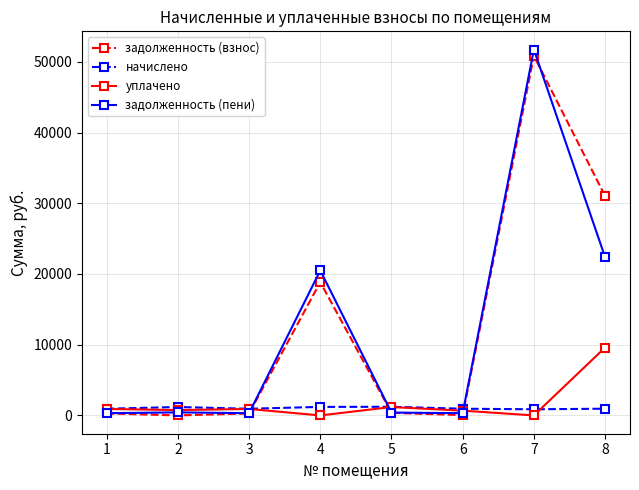

Where does the начислено series first go above 951?

2